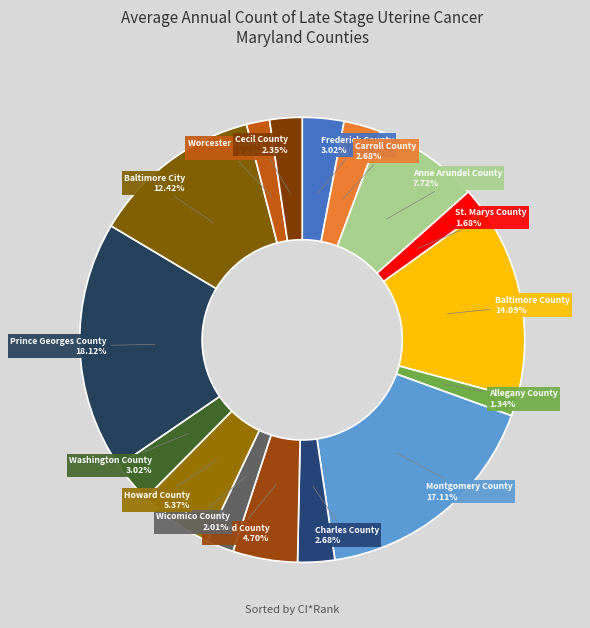

Count the number of slices in the pie.

16